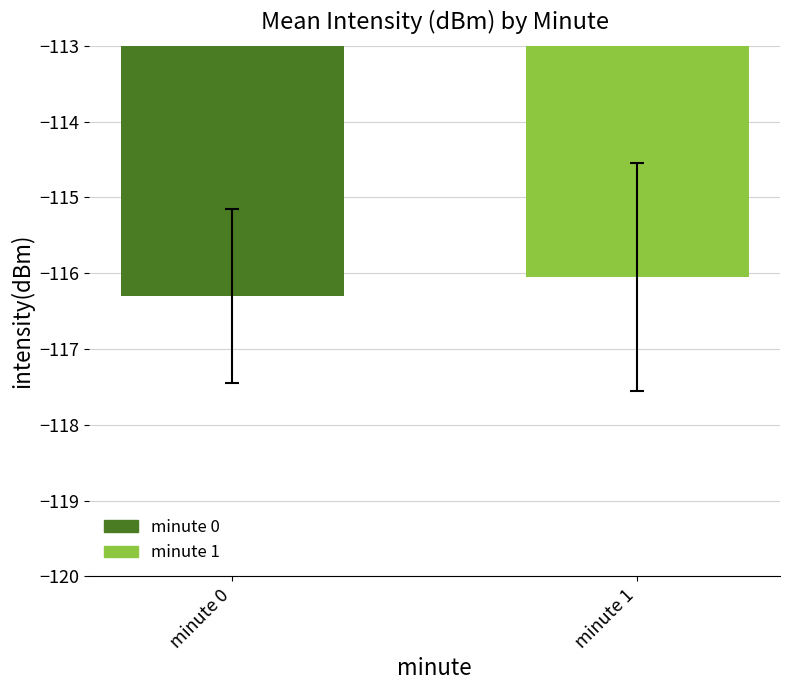

What is the change in value from minute 0 to minute 1?

+0.2